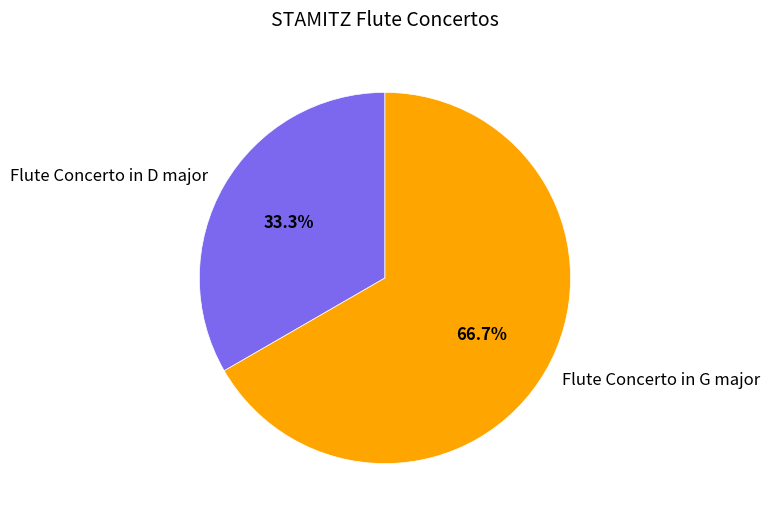

Rank the categories by value from lowest to highest.

Flute Concerto in D major, Flute Concerto in G major